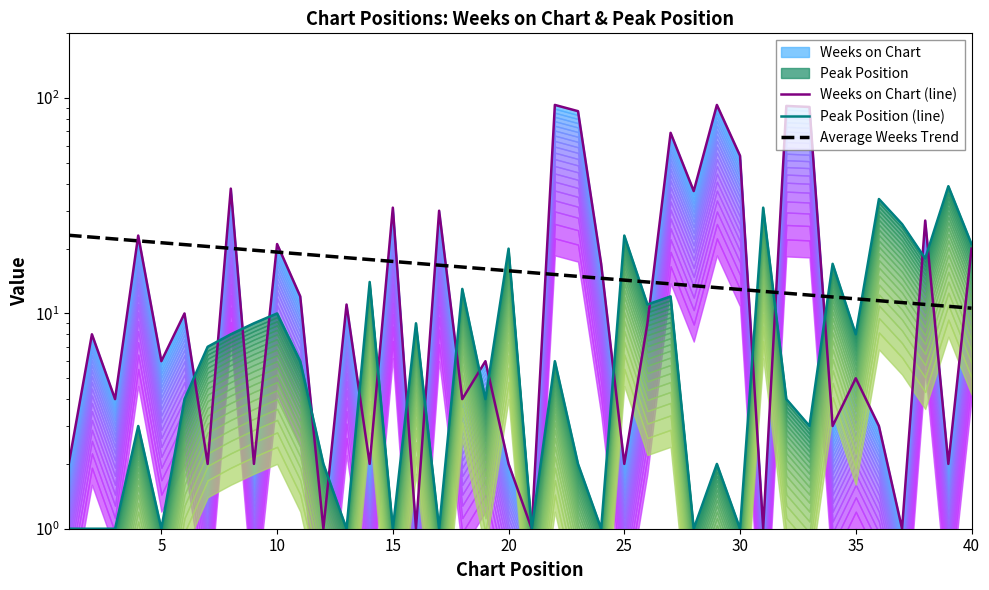

True or false: Average Weeks Trend and Weeks on Chart (line) intersect in this chart.

True